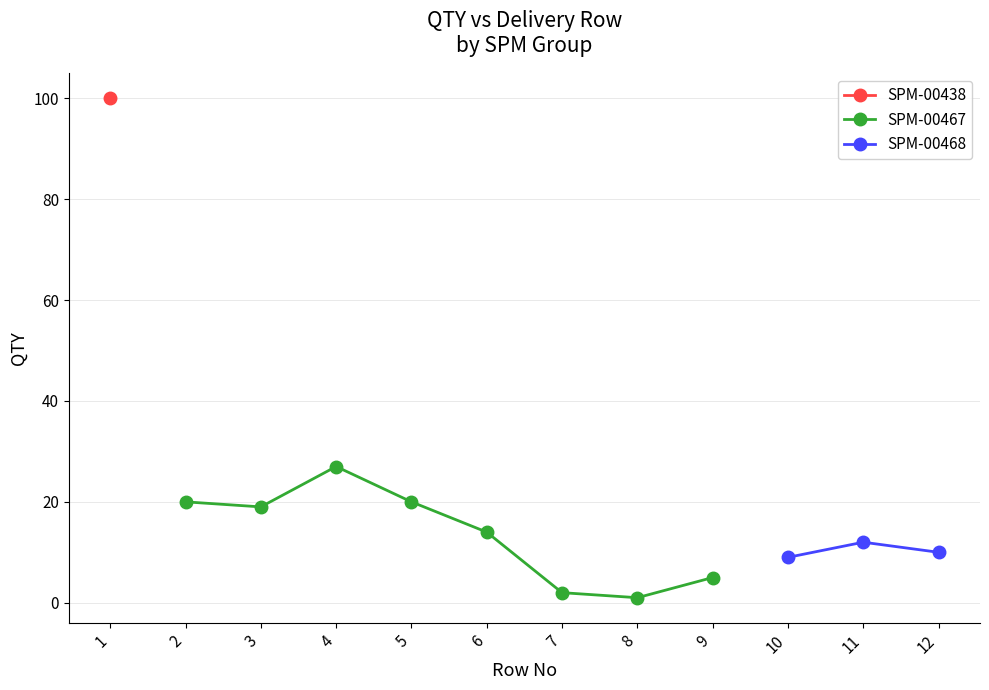

True or false: SPM-00467 has a value of 19 at 3.

True